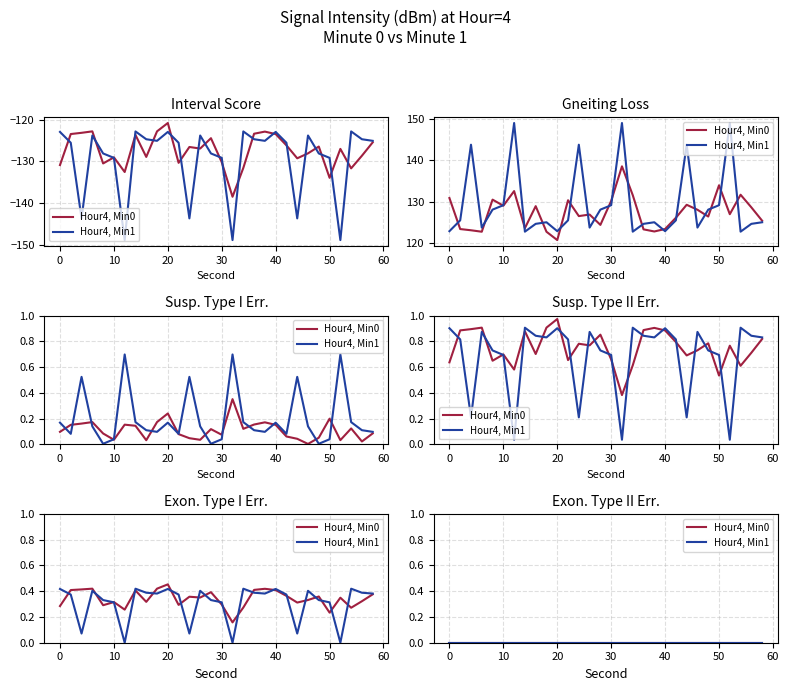

The intensity_minute_1 series shows -129.2 at 30. True or false?

True